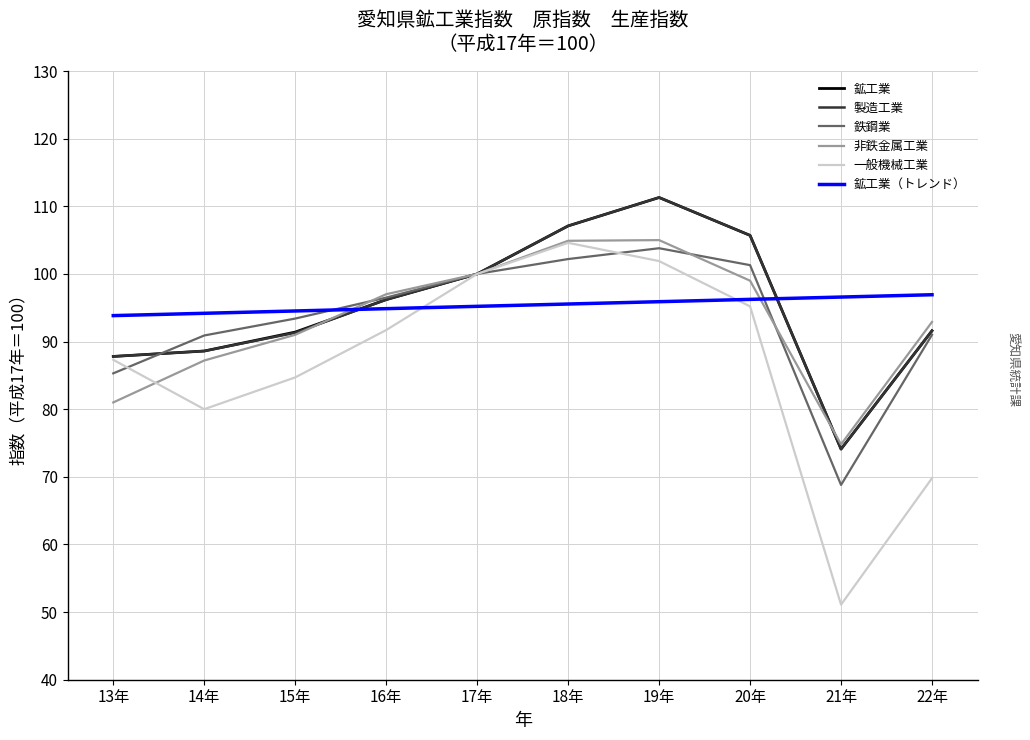

The value of 鉱工業 at 14年 is 41.0. True or false?

False